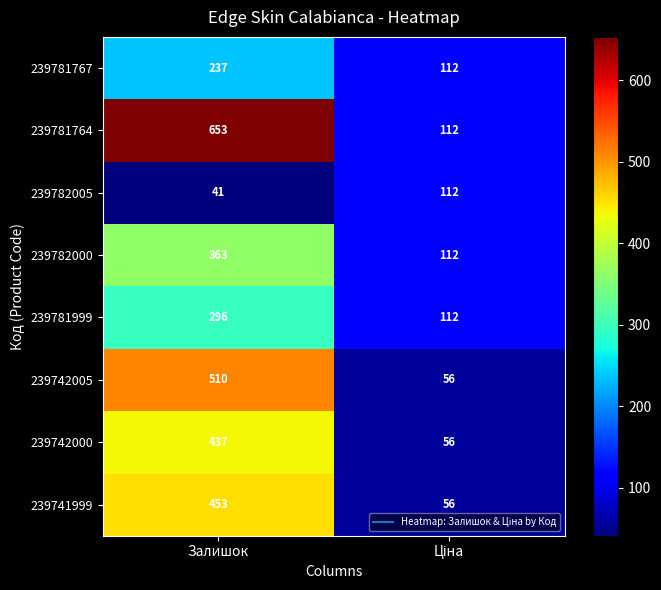

Which series has the largest range (max minus min)?

239781764